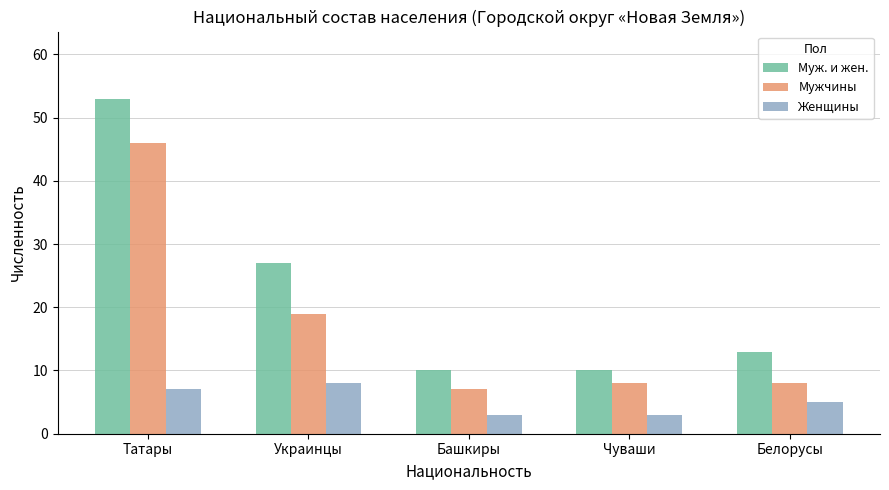

What is the label of the 4th bar from the left?

Чуваши